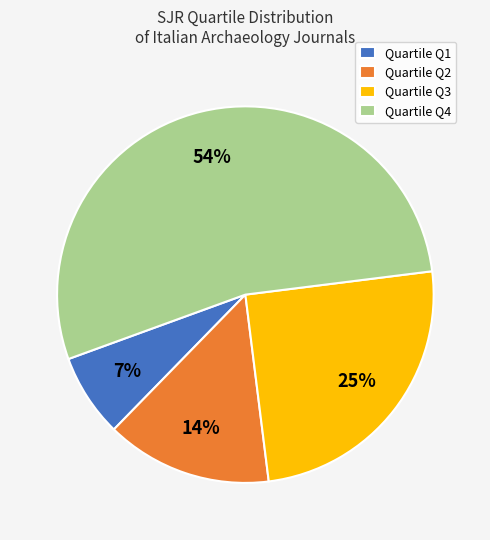

To the nearest percent, what is the average slice percentage?

25%